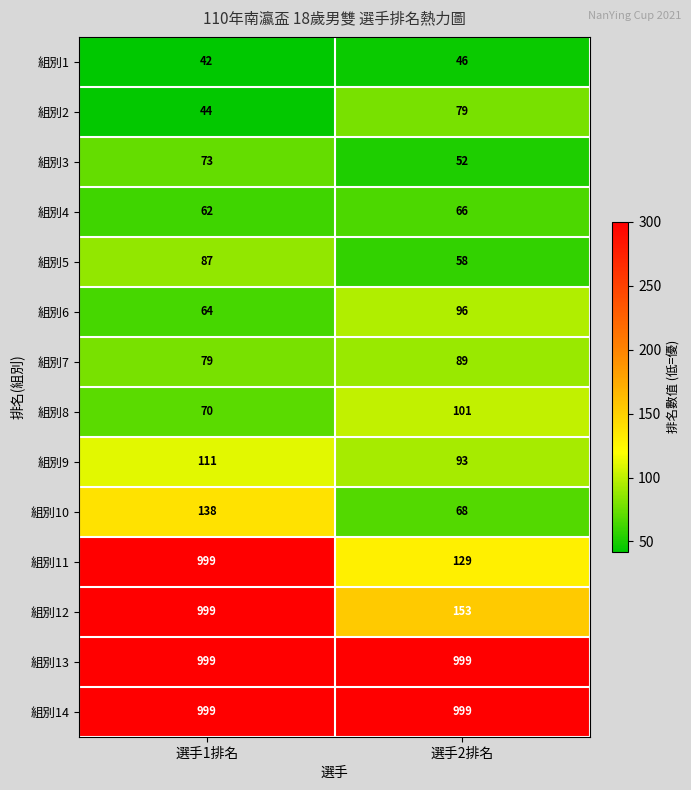

Where is 組別7 nearest to the value 84?

選手1排名